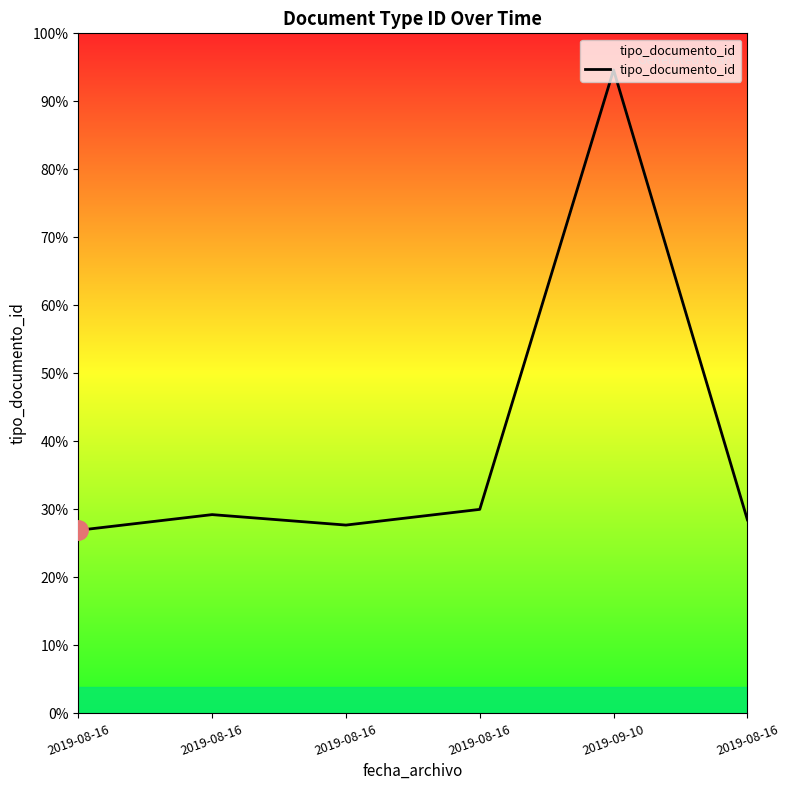

Where does the data first go above 38?

2019-08-16